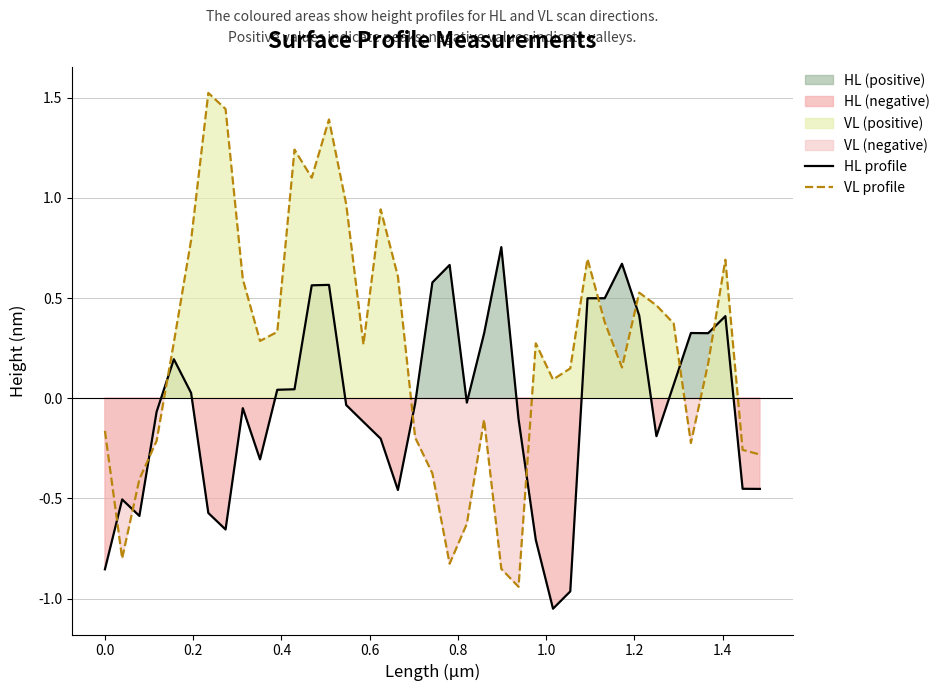

How many interior local valleys does the VL profile series have?

9